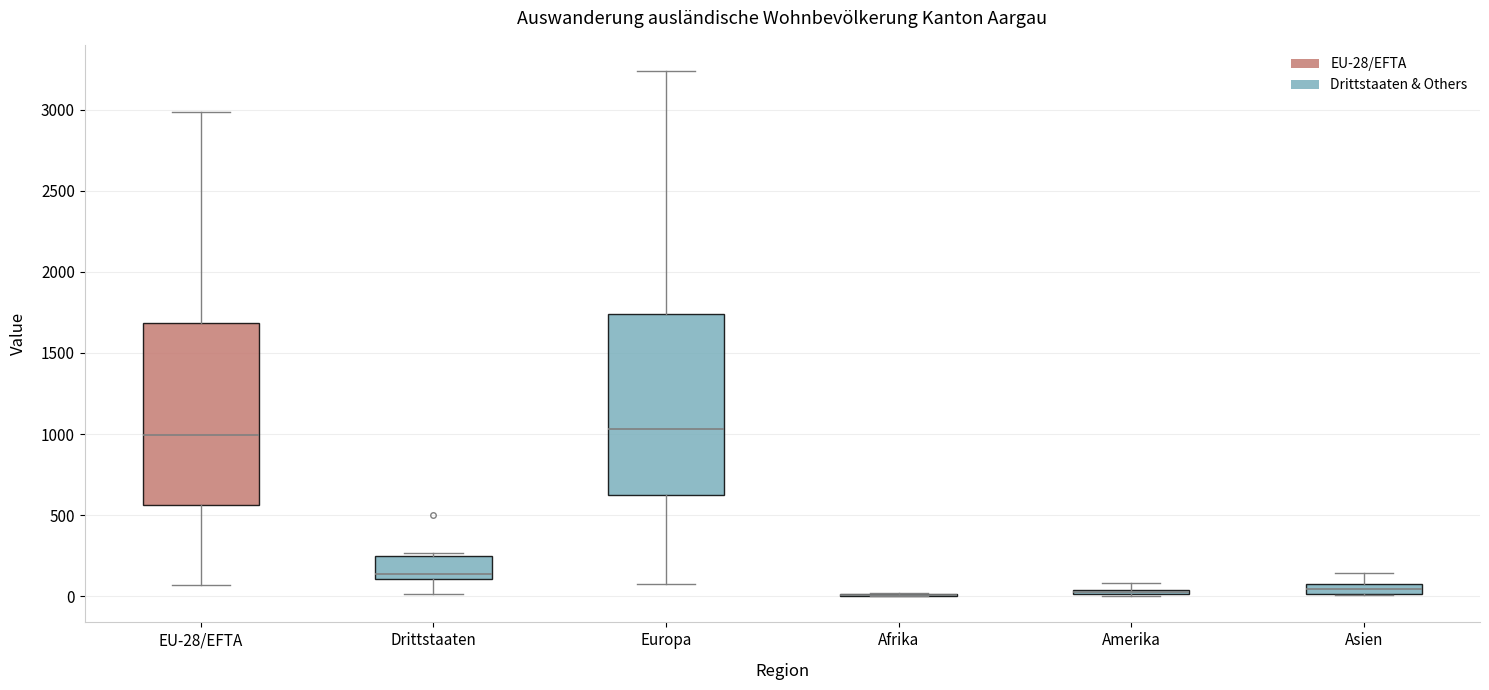

Where is the upper edge of the box for Amerika on the y-axis? The values are not printed on the chart, so give them approximately, as read against the axis.

50